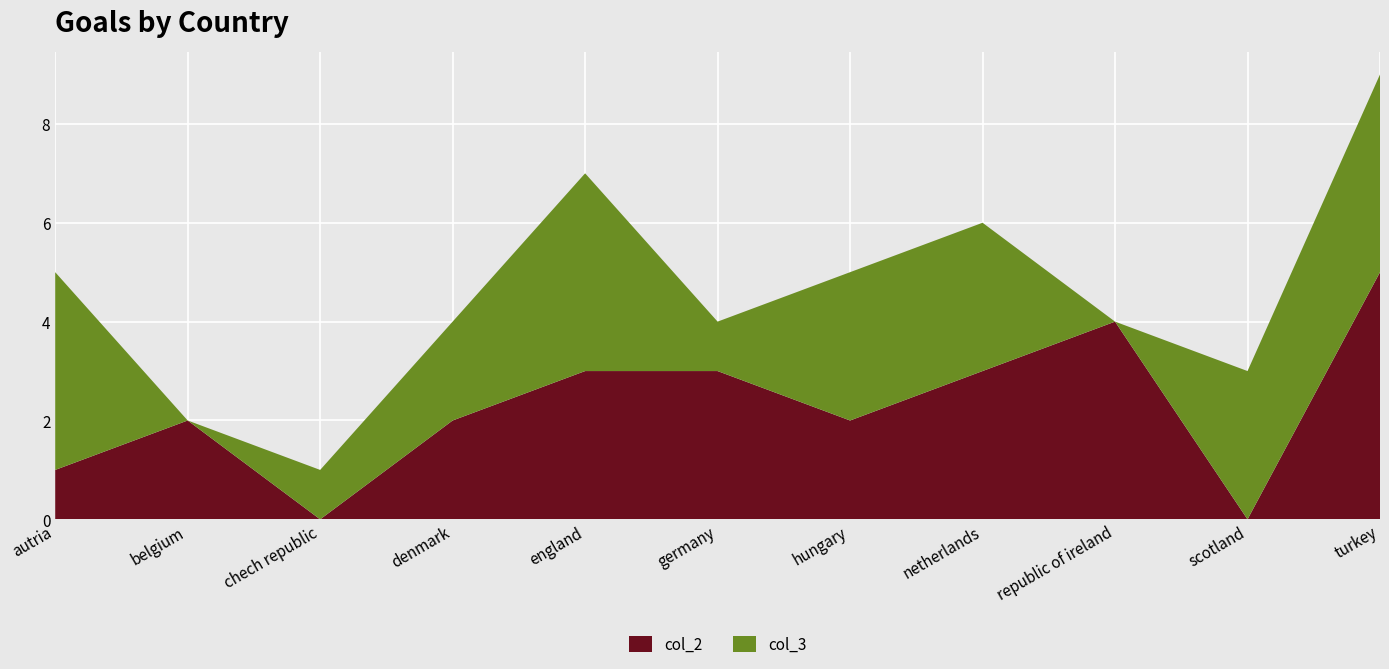

Reading left to right, list all the values displayed in this chart.

col_2: autria=1	belgium=2	chech republic=0	denmark=2	england=3	germany=3	hungary=2	netherlands=3	republic of ireland=4	scotland=0	turkey=5
col_3: autria=4	belgium=0	chech republic=1	denmark=2	england=4	germany=1	hungary=3	netherlands=3	republic of ireland=0	scotland=3	turkey=4